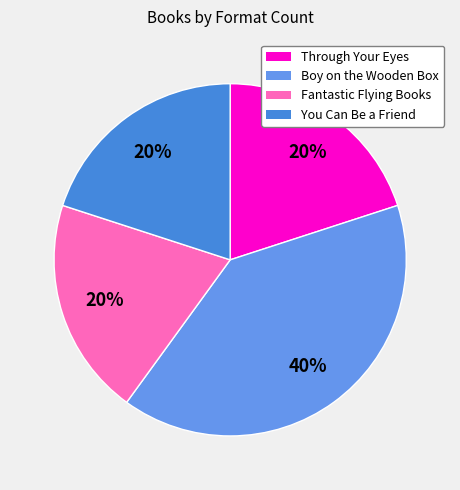

How many segments does this pie chart have?

4